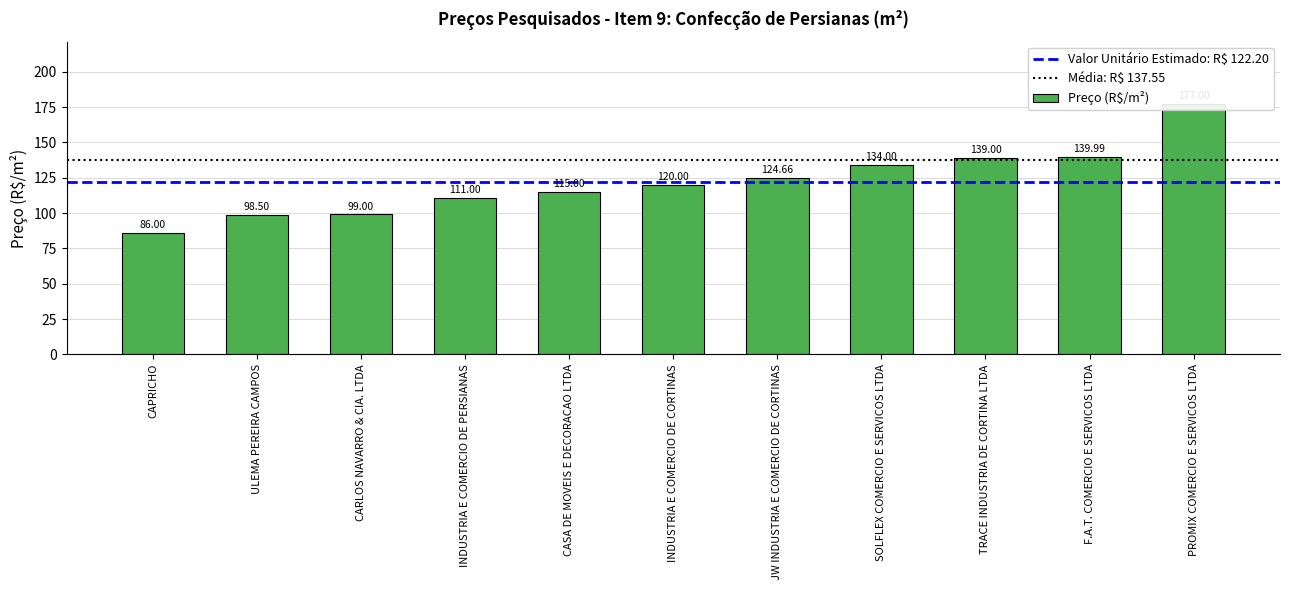

What is the label of the 2nd bar from the left?

ULEMA PEREIRA CAMPOS